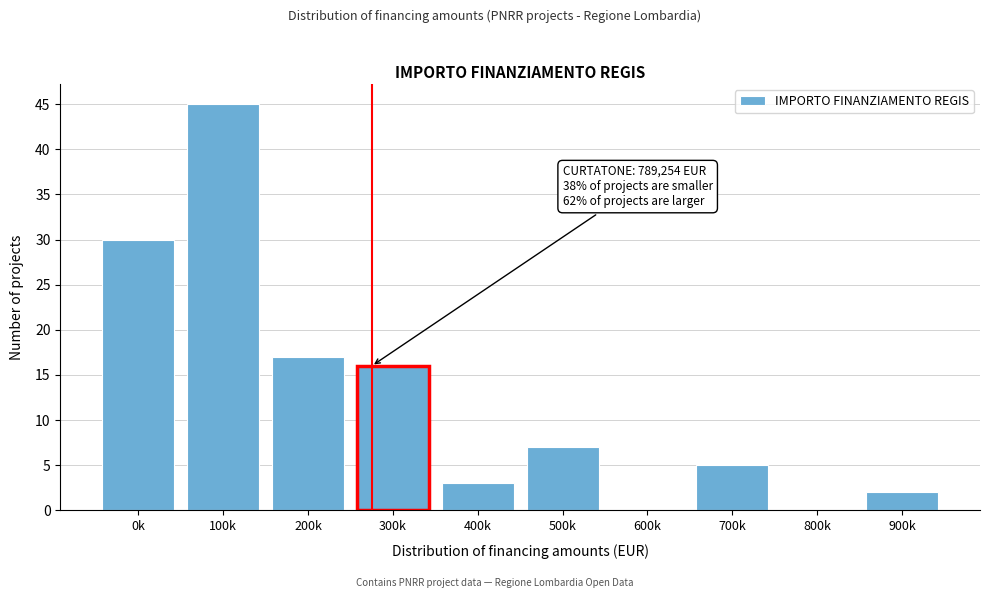

Reading left to right, what are all the values shown in this chart?

0k=30	100k=45	200k=17	300k=16	400k=3	500k=7	600k=0	700k=5	800k=0	900k=2